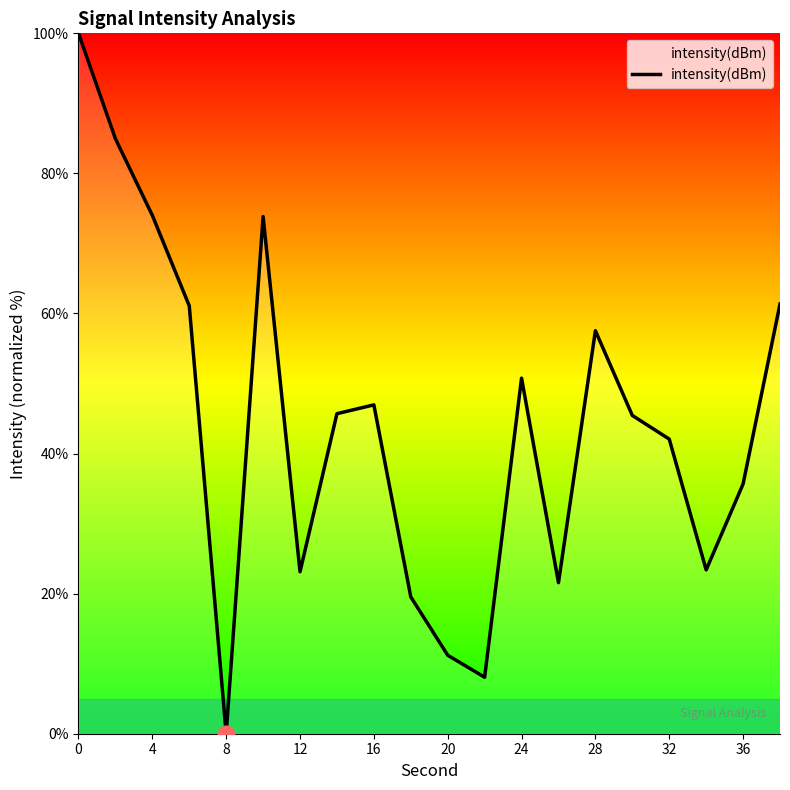

What is the difference between the maximum and minimum values?

100.0